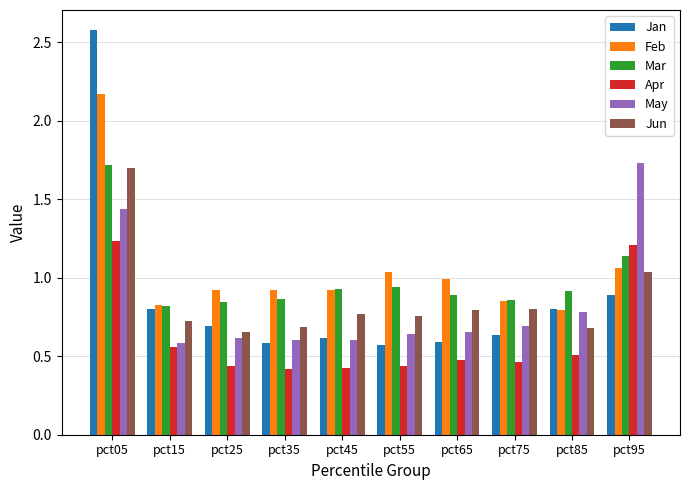

What are all the series names shown in the legend?

Jan, Feb, Mar, Apr, May, Jun